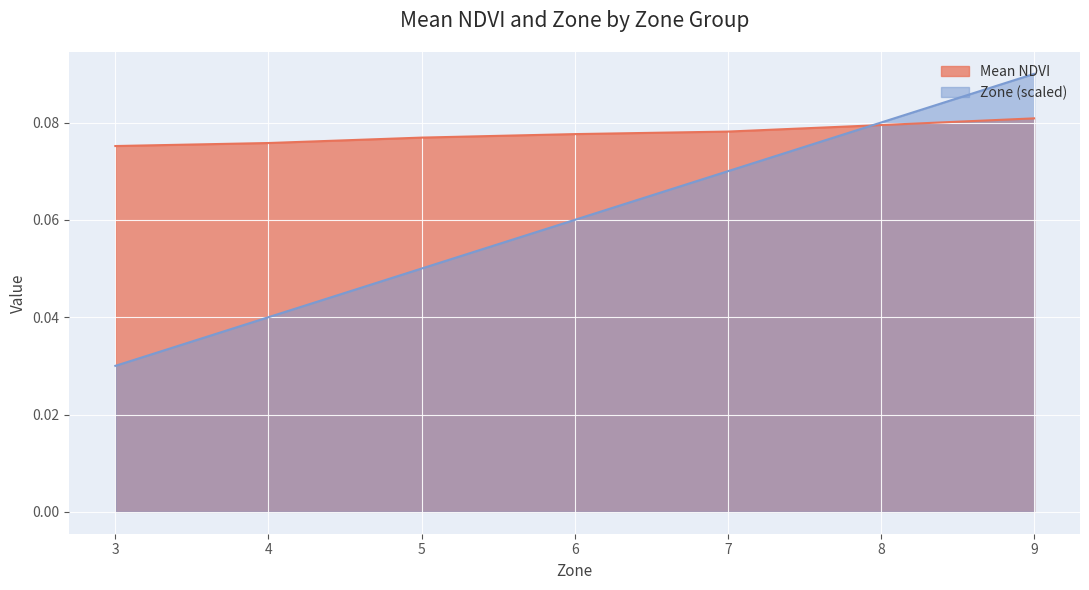

Where do Zone (normalized) and NDVI first cross each other?

7 and 8